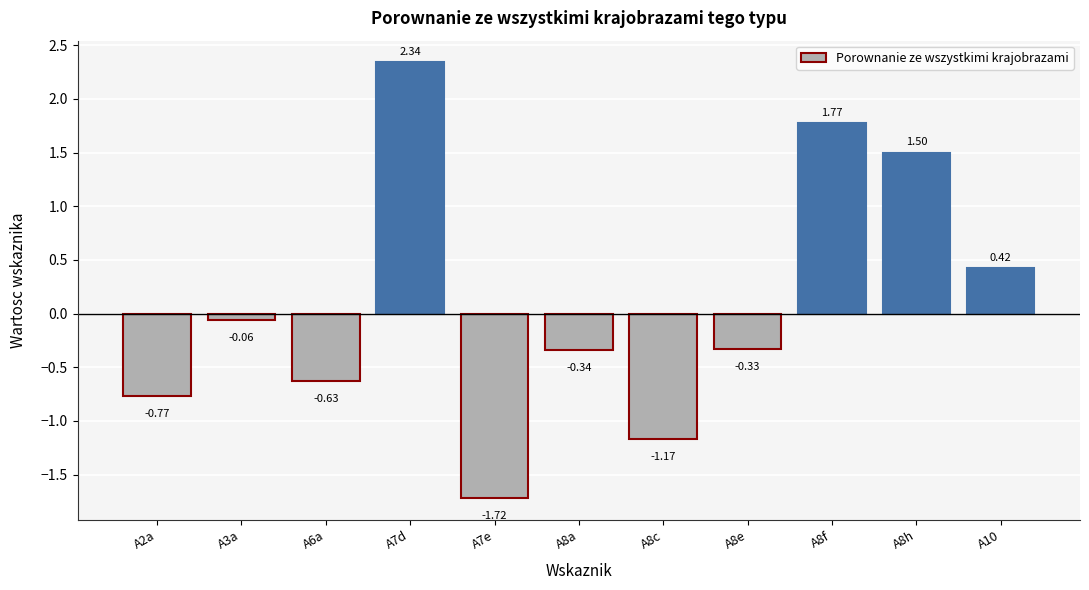

Are the bars horizontal?

No